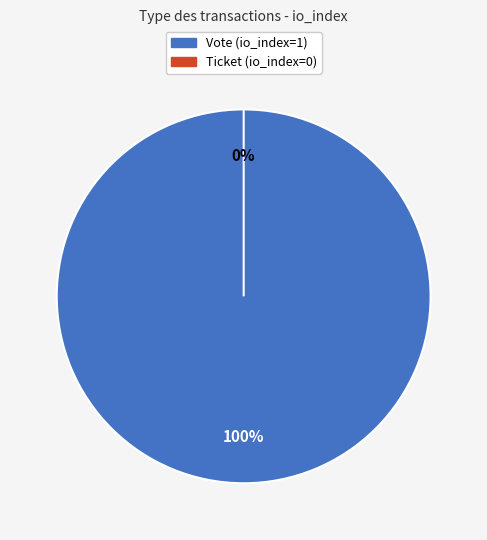

Is it true that Vote (io_index=1) is 100% of the pie?

True